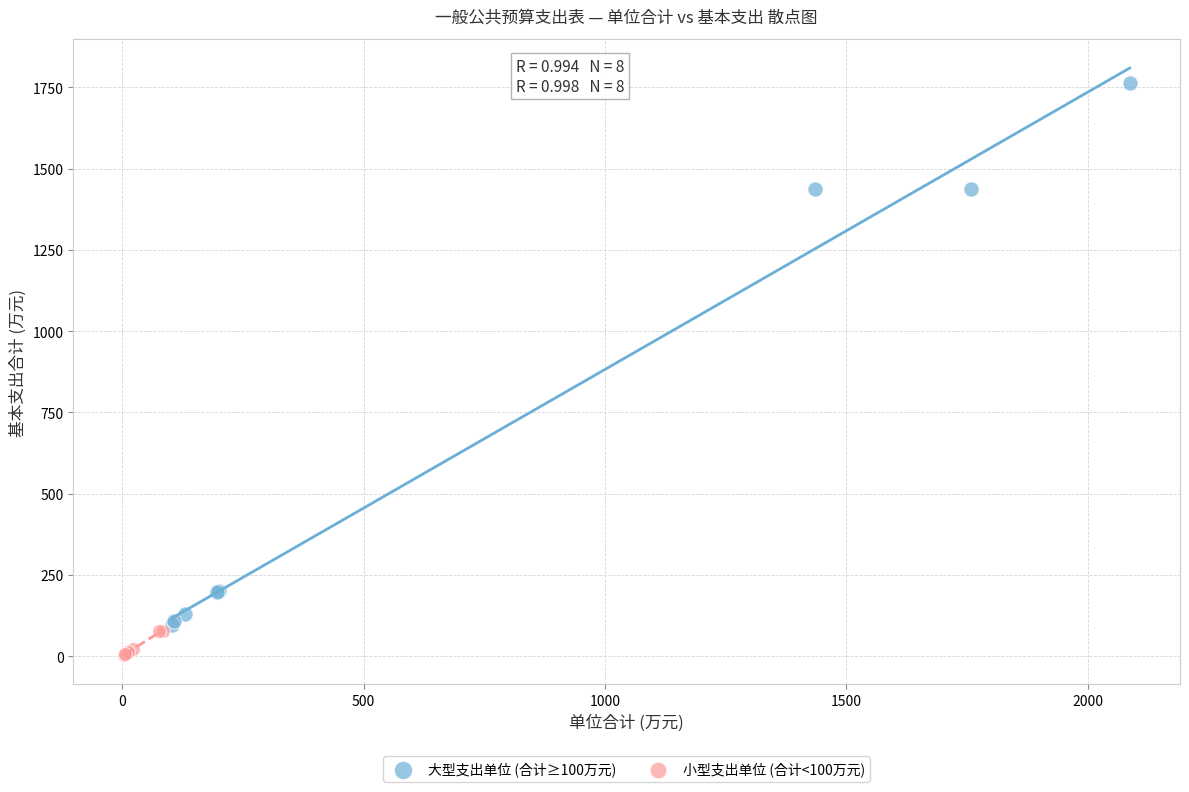

Which series contains the lowest Y value?

小型支出单位 (合计<100万元)